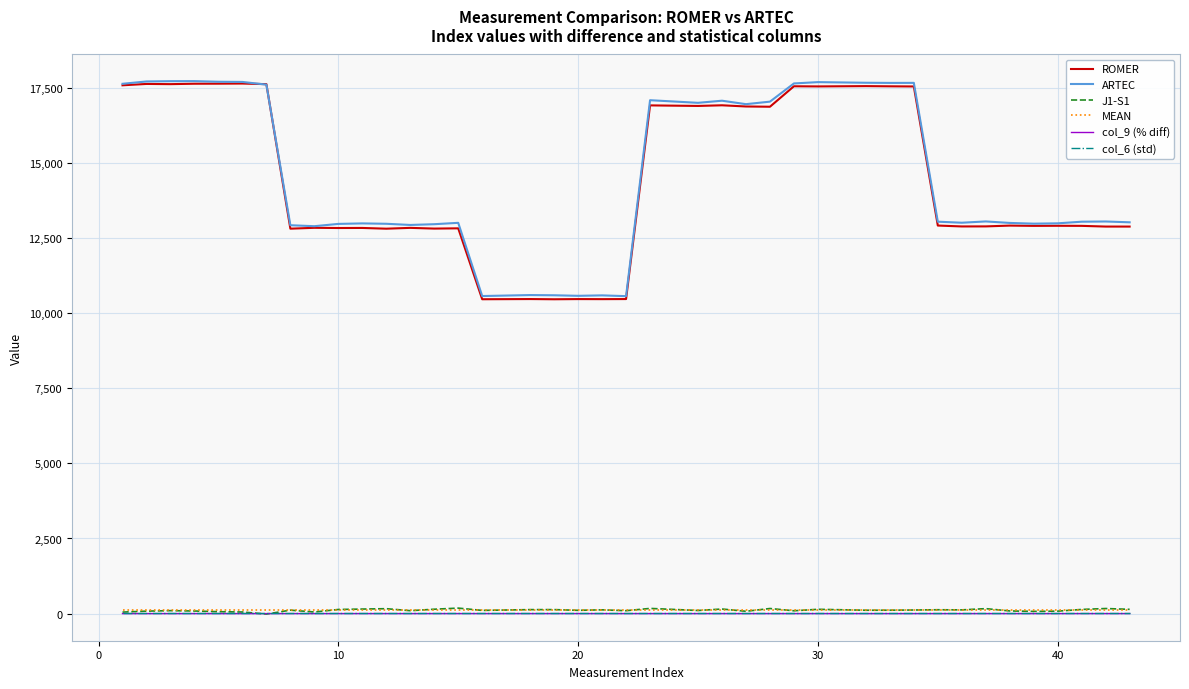

True or false: col_9 (% diff) and col_6 (std) intersect in this chart.

False